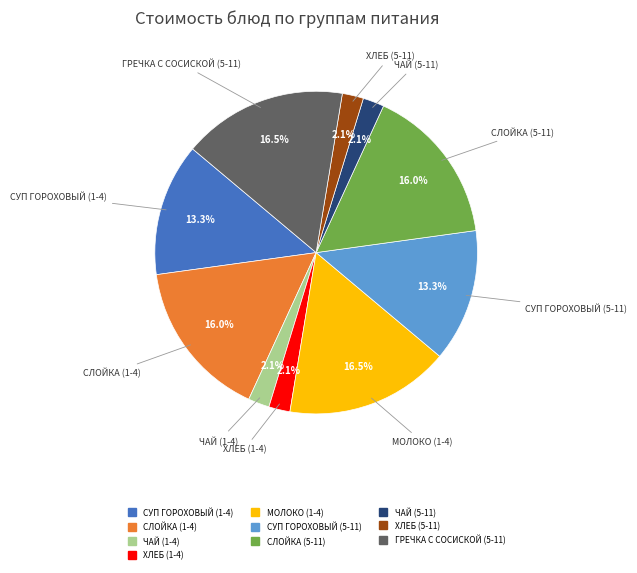

To the nearest percent, what is the average slice percentage?

10%